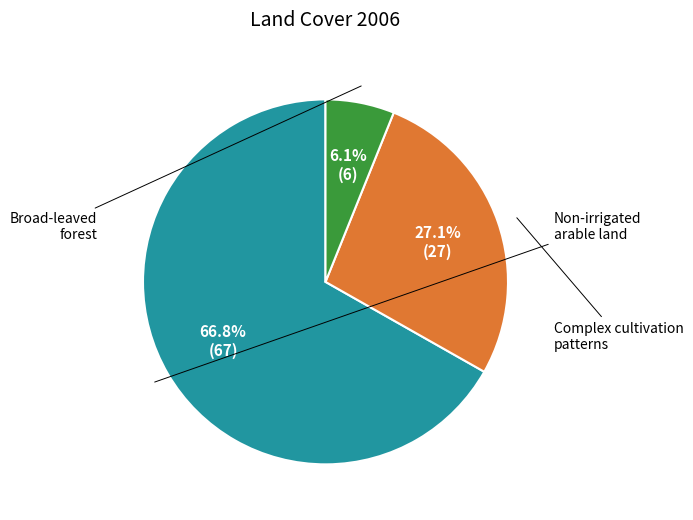

What percentage is the Broad-leaved forest slice, to the nearest percent?

6%